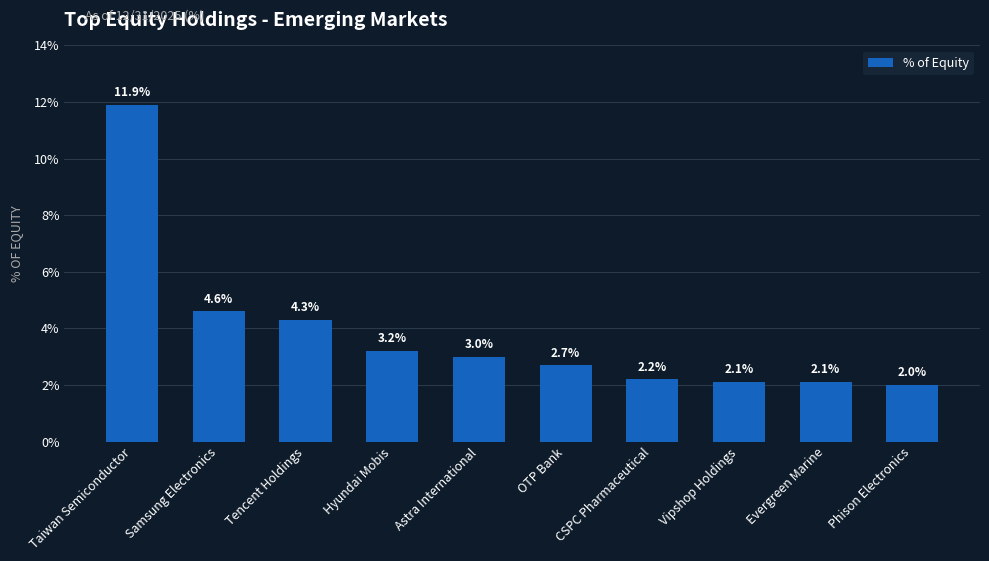

At which label is the value closest to 6?

Samsung Electronics